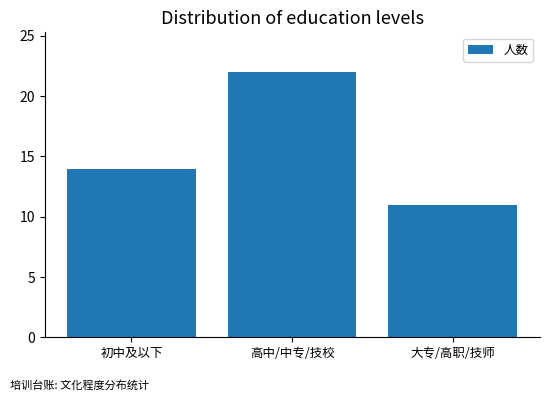

Reading left to right, list all the values displayed in this chart.

初中及以下=14	高中/中专/技校=22	大专/高职/技师=11